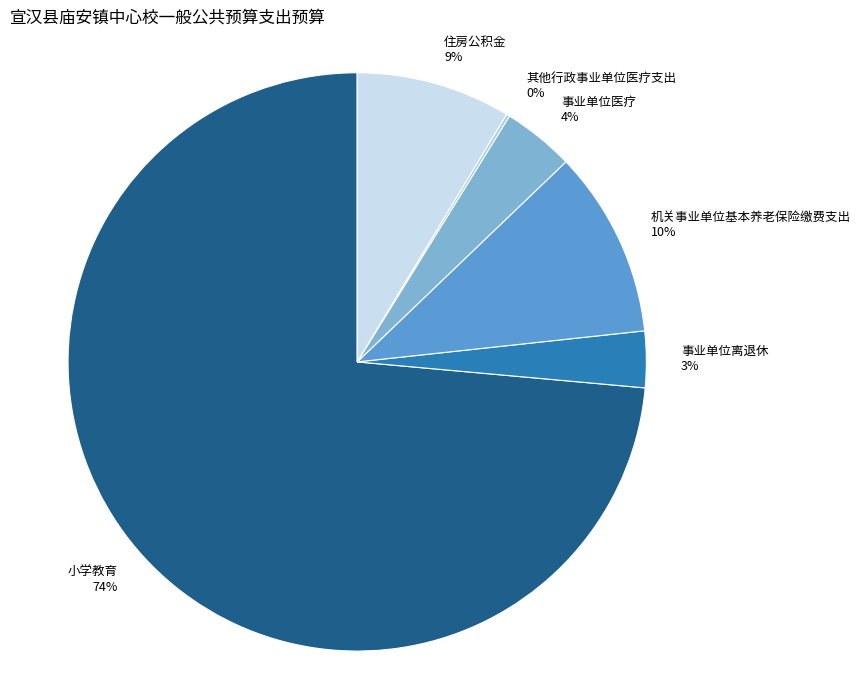

Does 事业单位离退休 represent more than half of the total?

No